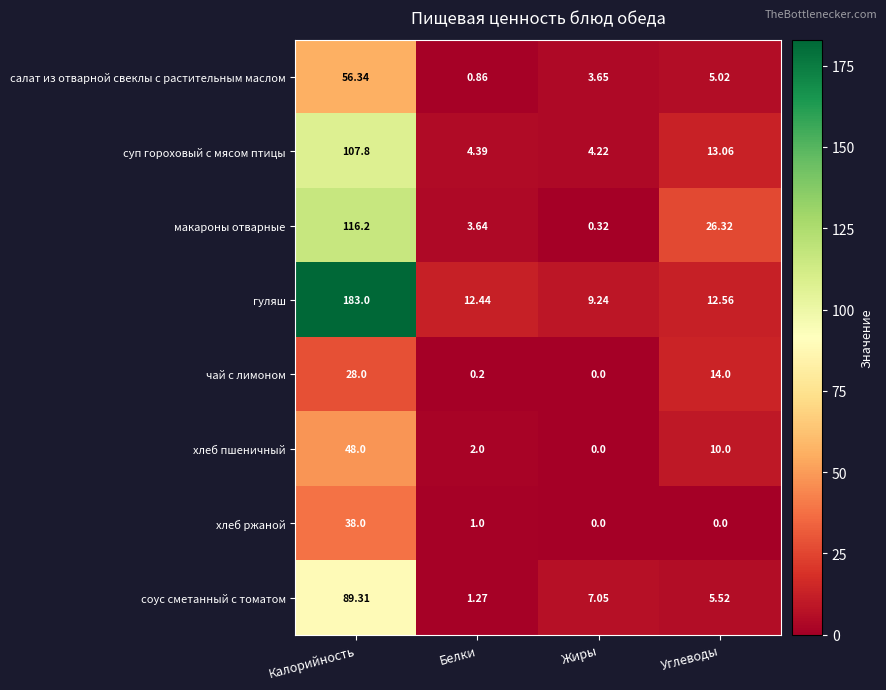

Which category has the highest value across all series?

Калорийность